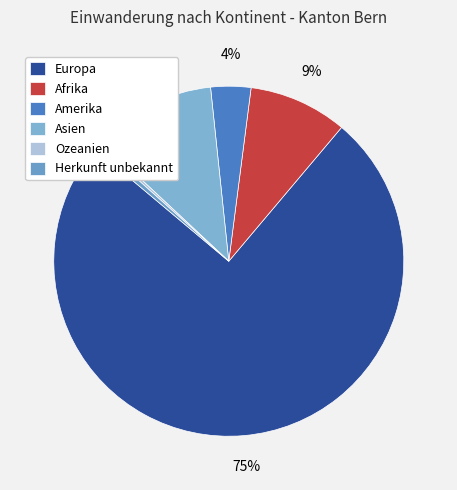

Rank the categories by value from lowest to highest.

Ozeanien, Herkunft unbekannt, Amerika, Afrika, Asien, Europa